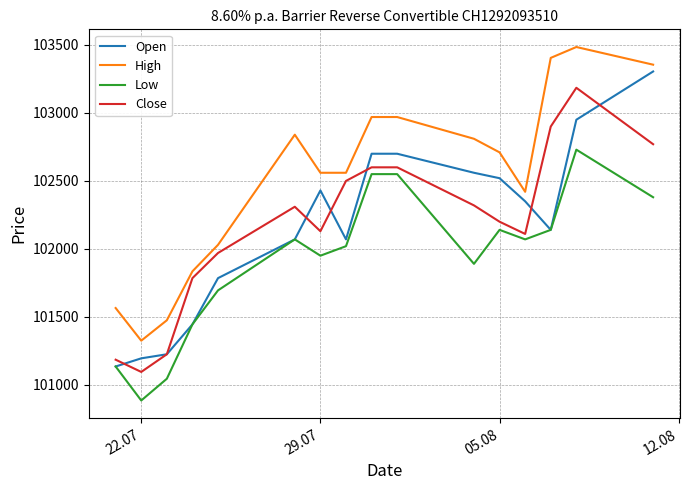

What are all the series names shown in the legend?

Open, High, Low, Close